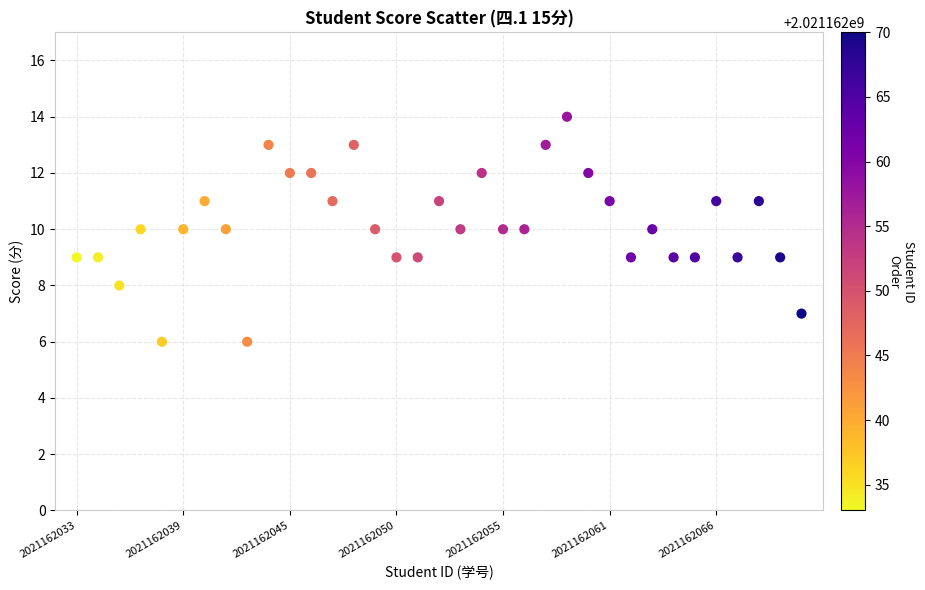

What is the range of Y values (max minus min)?

8